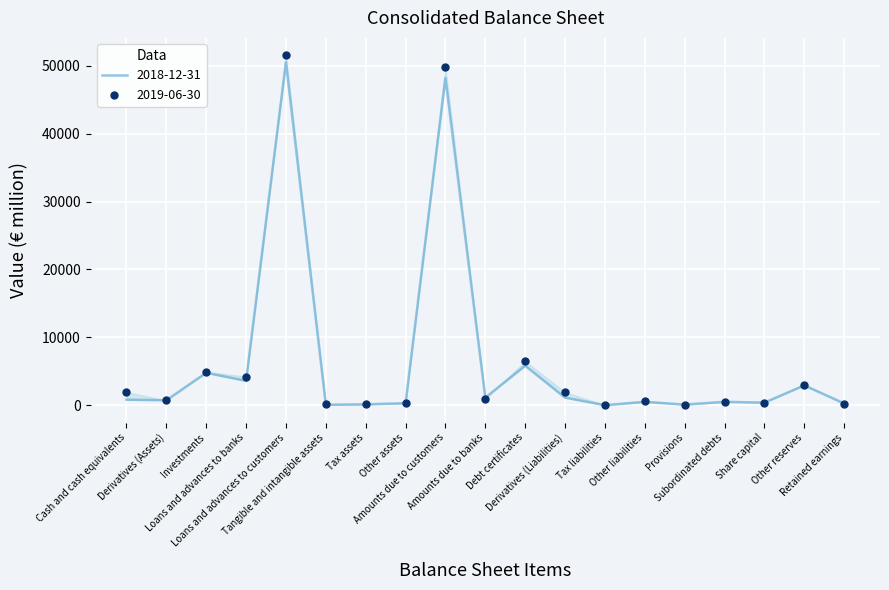

Which series contains the lowest Y value?

2018-12-31